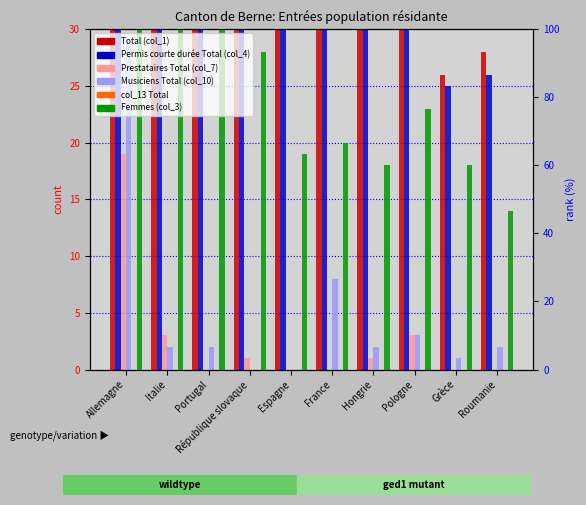

What value does the Femmes (col_3) series have at Pologne?

23